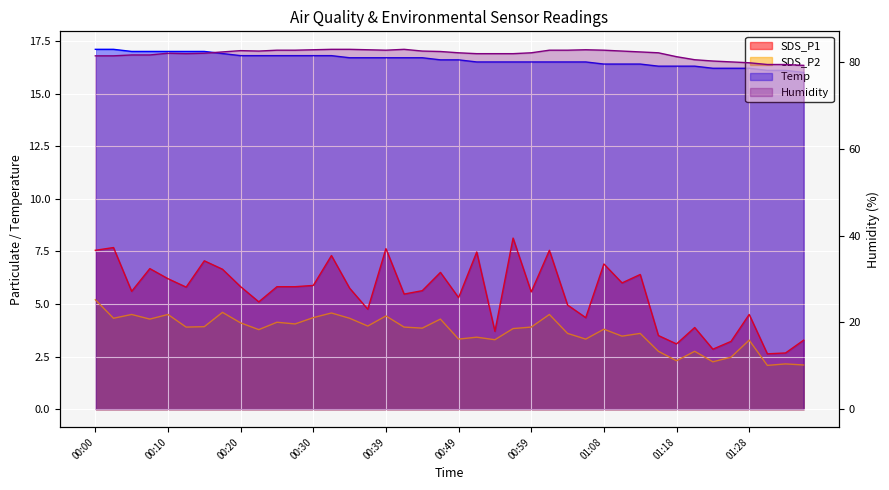

Is it true that SDS_P2 equals 4.1 at 00:20?

True